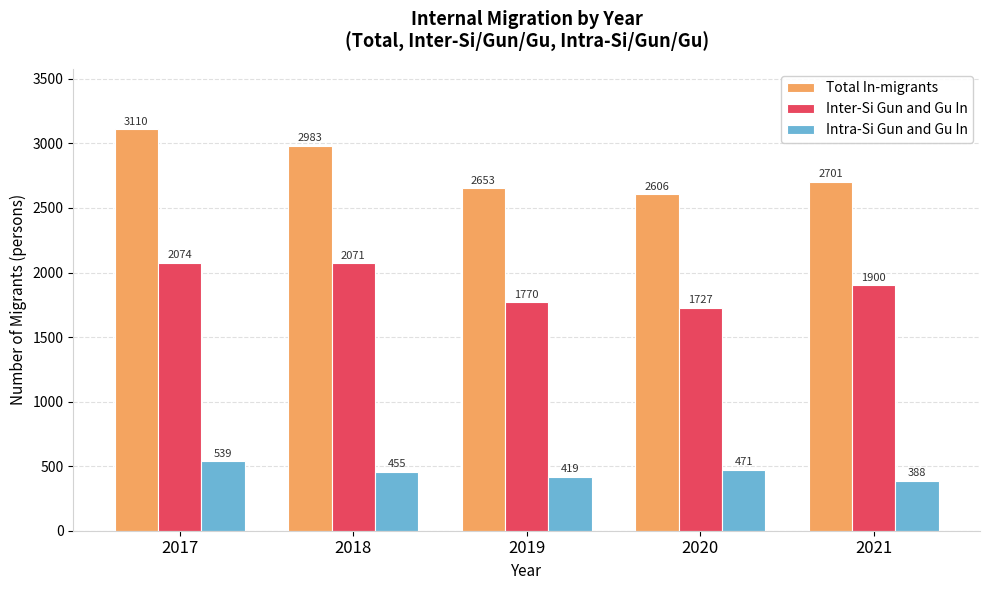

List the series in order of their peak value, lowest first.

Intra-Si Gun and Gu In, Inter-Si Gun and Gu In, Total In-migrants